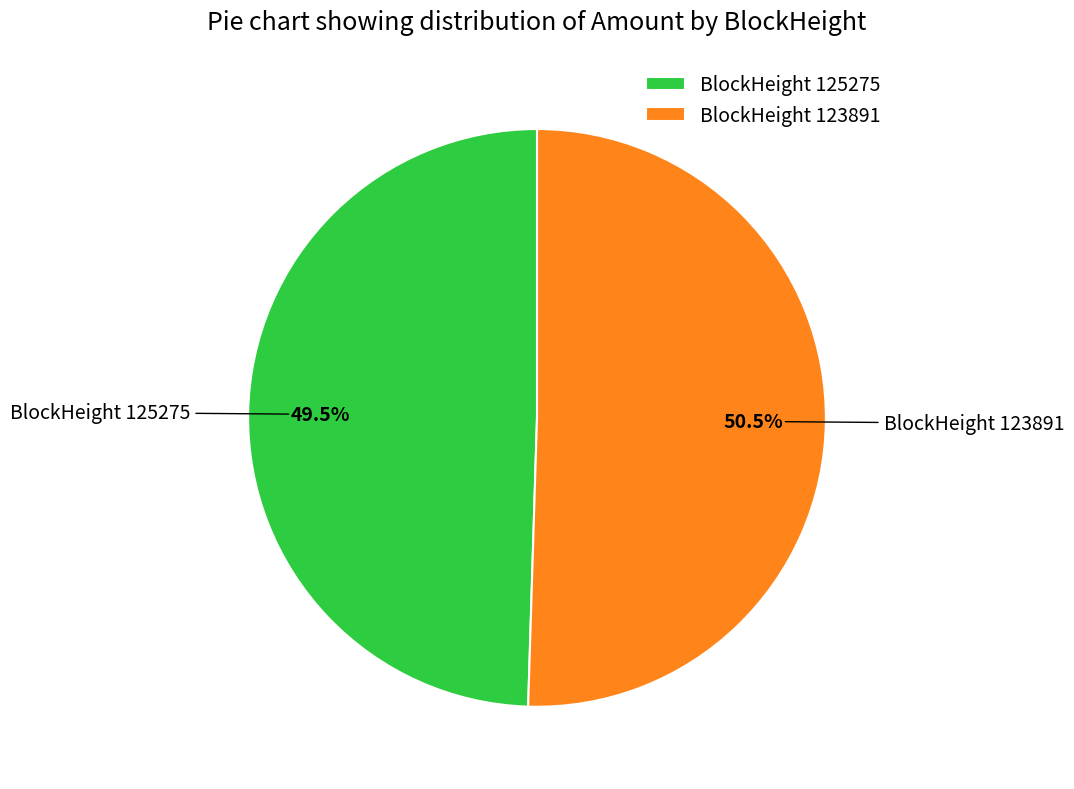

Which slice is the largest?

BlockHeight 123891